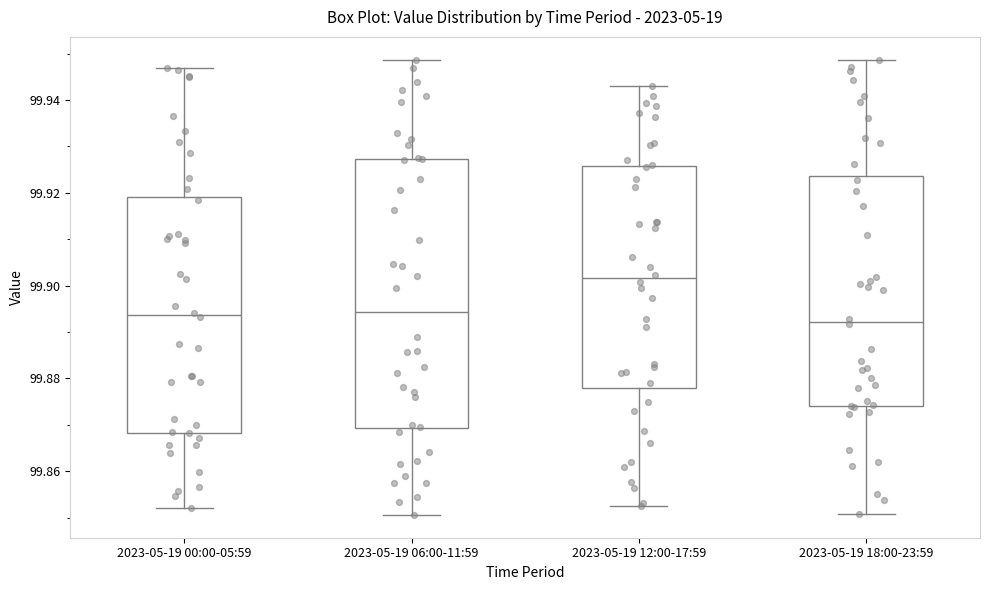

Reading left to right, read every box against the y-axis: the position of its median line, the range the box covers, and the ends of its whiskers. The values are not printed on the chart, so give them approximately, as read against the axis.

2023-05-19 00:00-05:59: median 99.894, box 99.868 to 99.920, whiskers 99.852 to 99.946
2023-05-19 06:00-11:59: median 99.894, box 99.870 to 99.928, whiskers 99.850 to 99.948
2023-05-19 12:00-17:59: median 99.902, box 99.878 to 99.926, whiskers 99.852 to 99.942
2023-05-19 18:00-23:59: median 99.892, box 99.874 to 99.924, whiskers 99.850 to 99.948